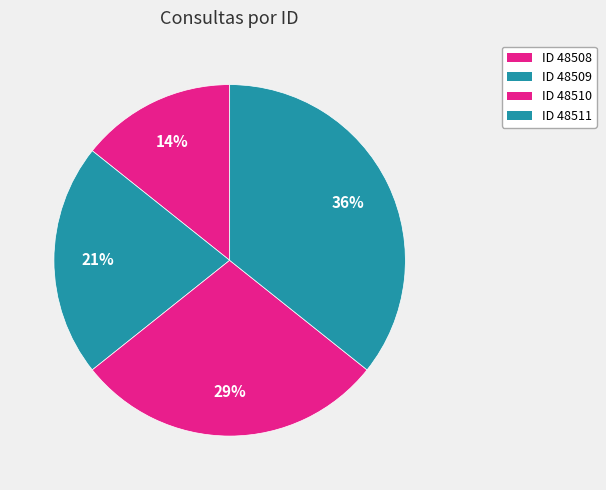

Count the number of slices in the pie.

4